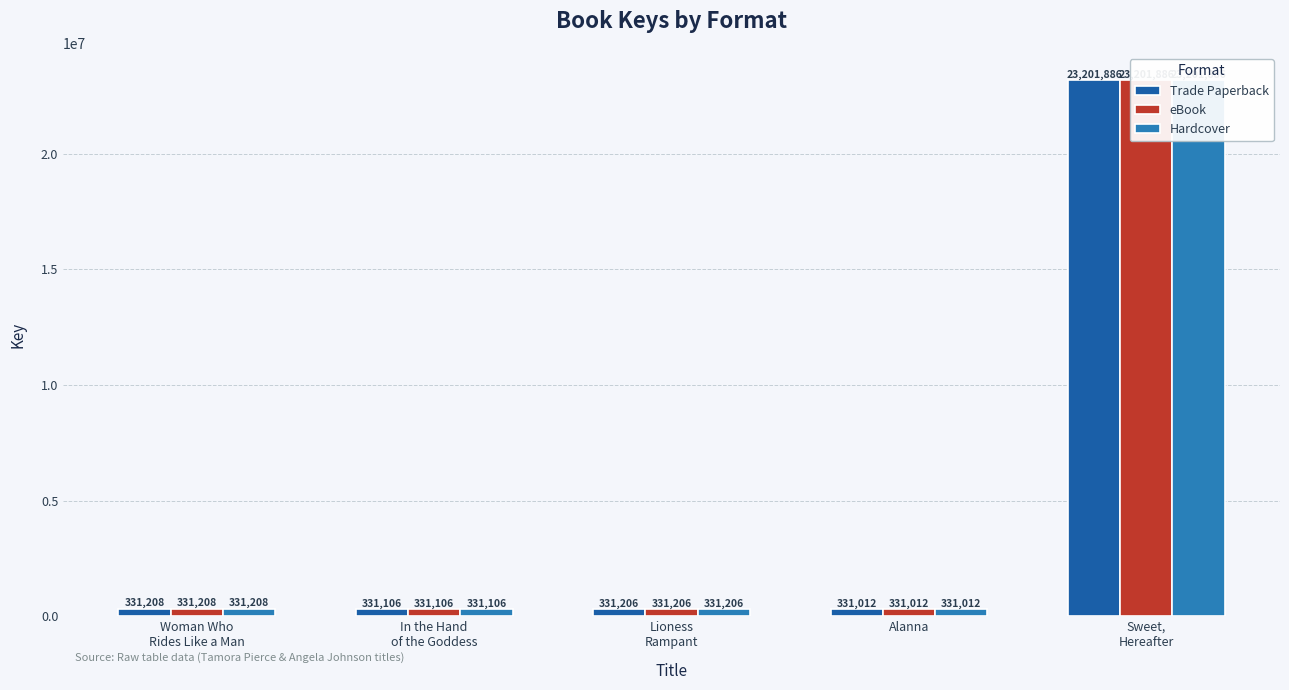

What is the total value across all series at Alanna?

993036